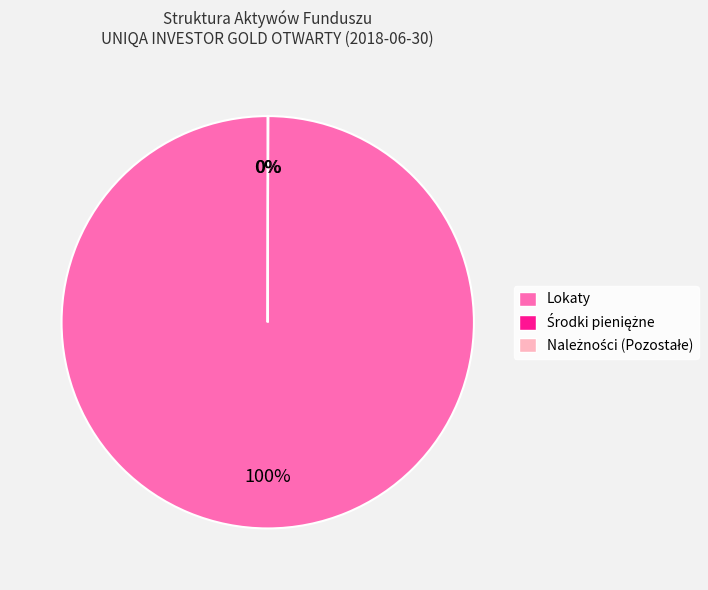

What is the largest slice in the pie chart?

Lokaty